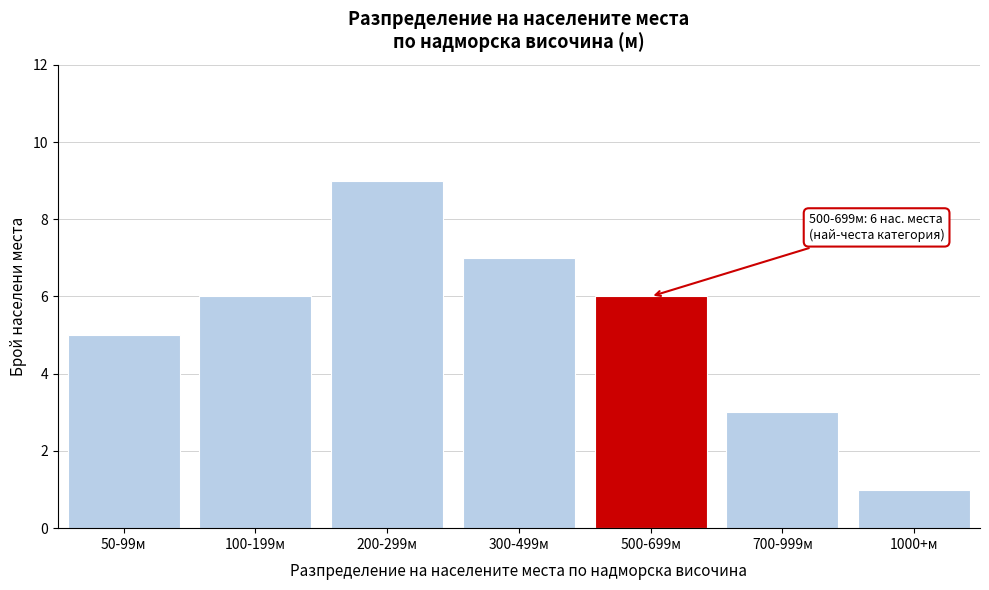

Reading left to right, transcribe all the data shown in this chart.

5	6	9	7	6	3	1